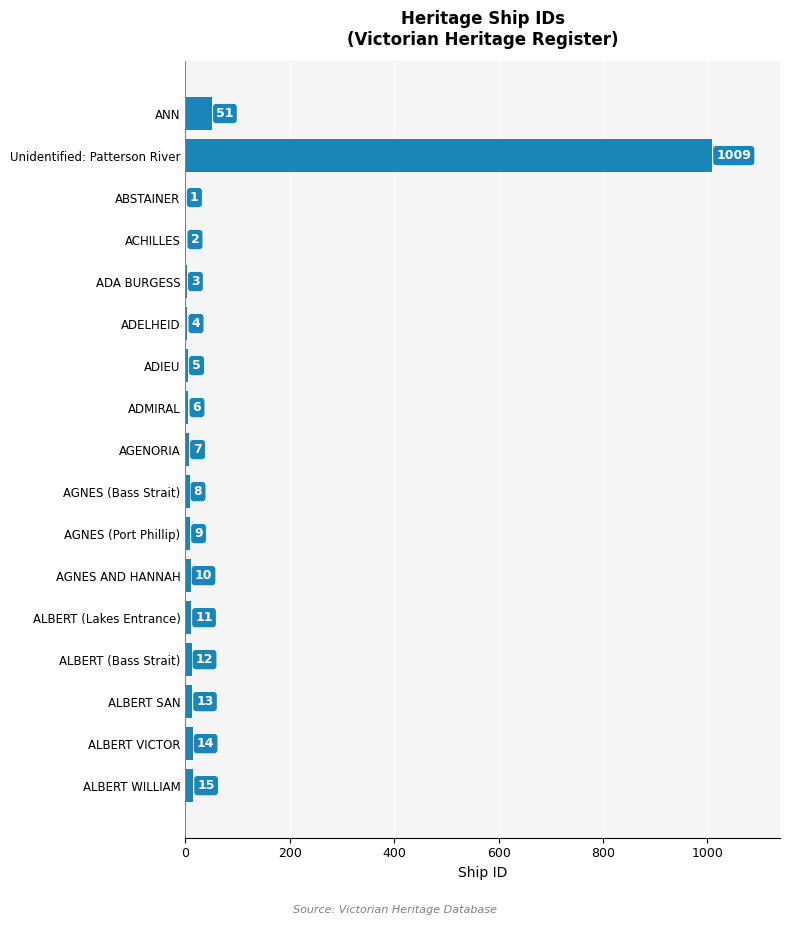

How many series are shown in this chart?

1